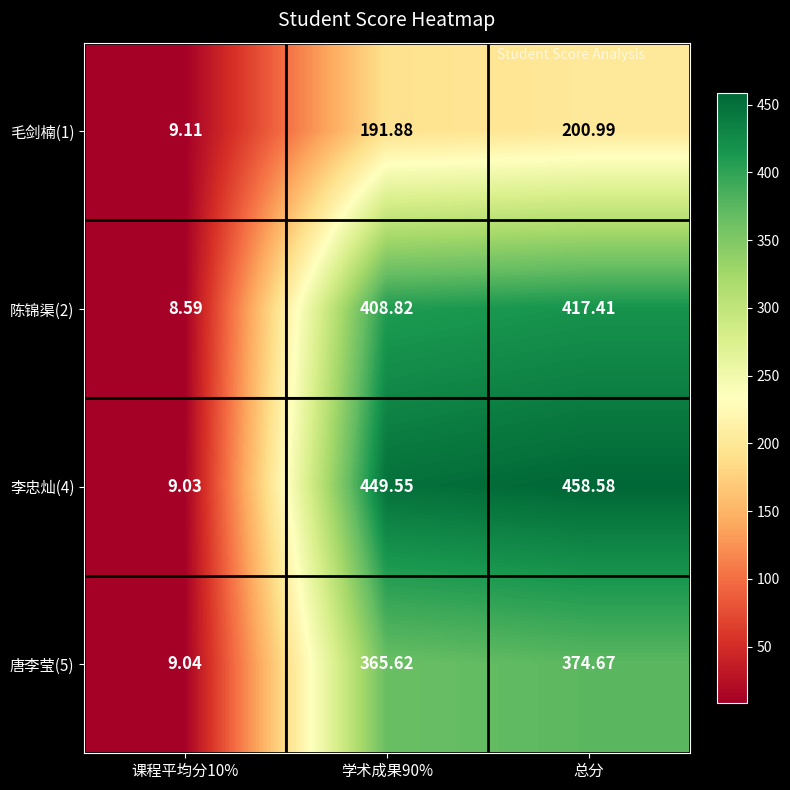

Is the value of 唐李莹(5) at 课程平均分10% greater than the value of 李忠灿(4) at 课程平均分10%?

Yes